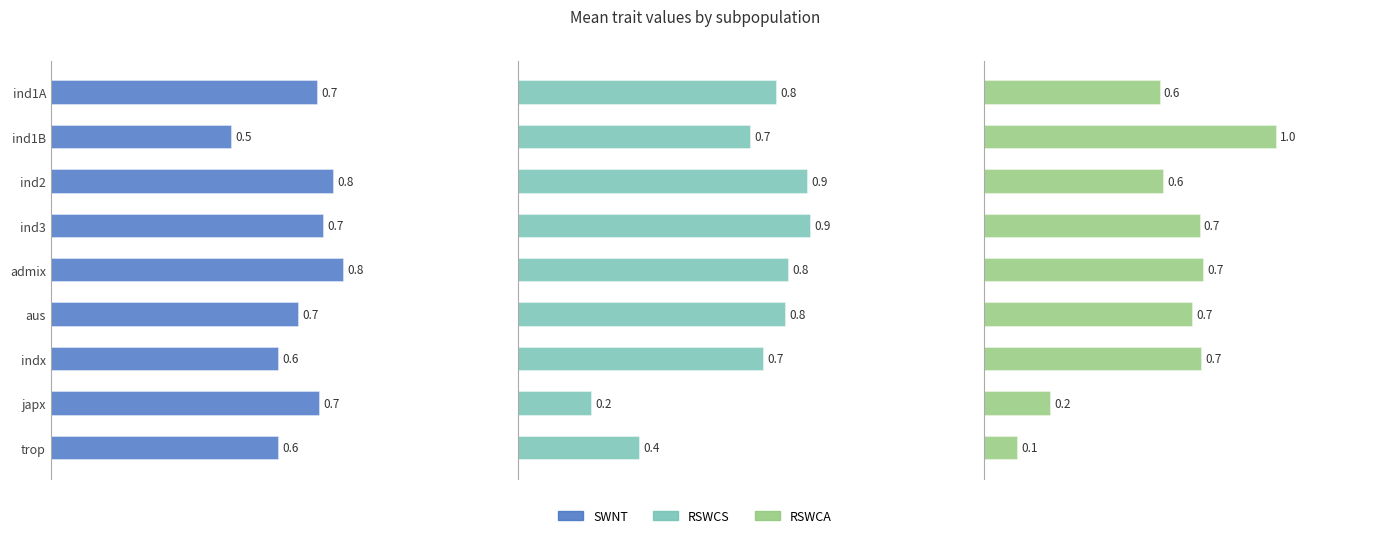

What is the difference between the maximum and minimum values in the RSWCA series?

0.9